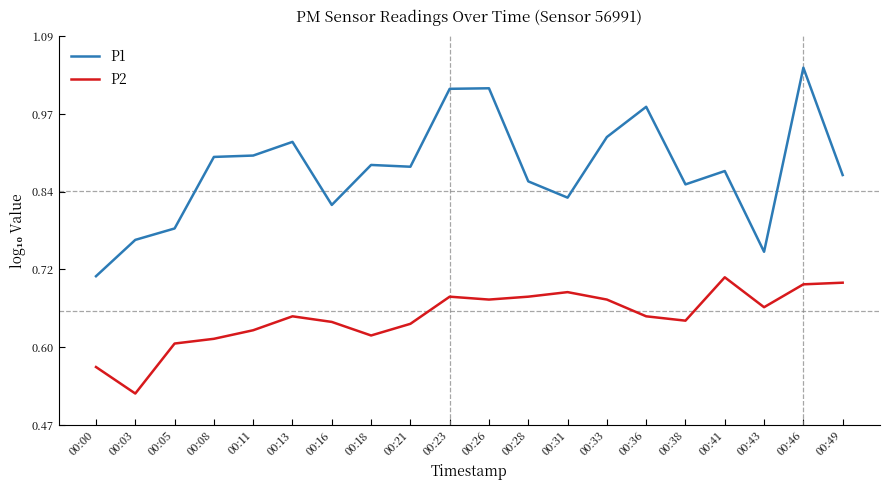

Is it true that P1 equals 0.6 at 00:18?

False